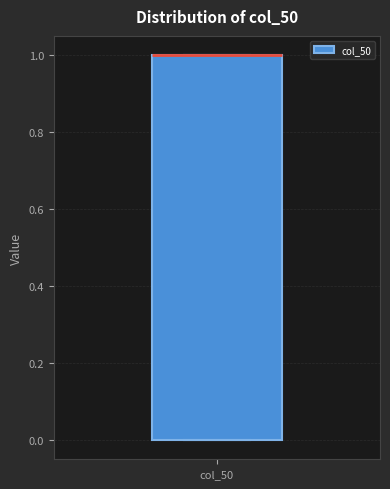

Read this box plot against the y-axis: the position of the median line, the range covered by the box, and the ends of both whiskers. The values are not printed on the chart, so give them approximately, as read against the axis.

median 1 (drawn on the box's upper edge), box 0 to 1, whiskers 0 to 1